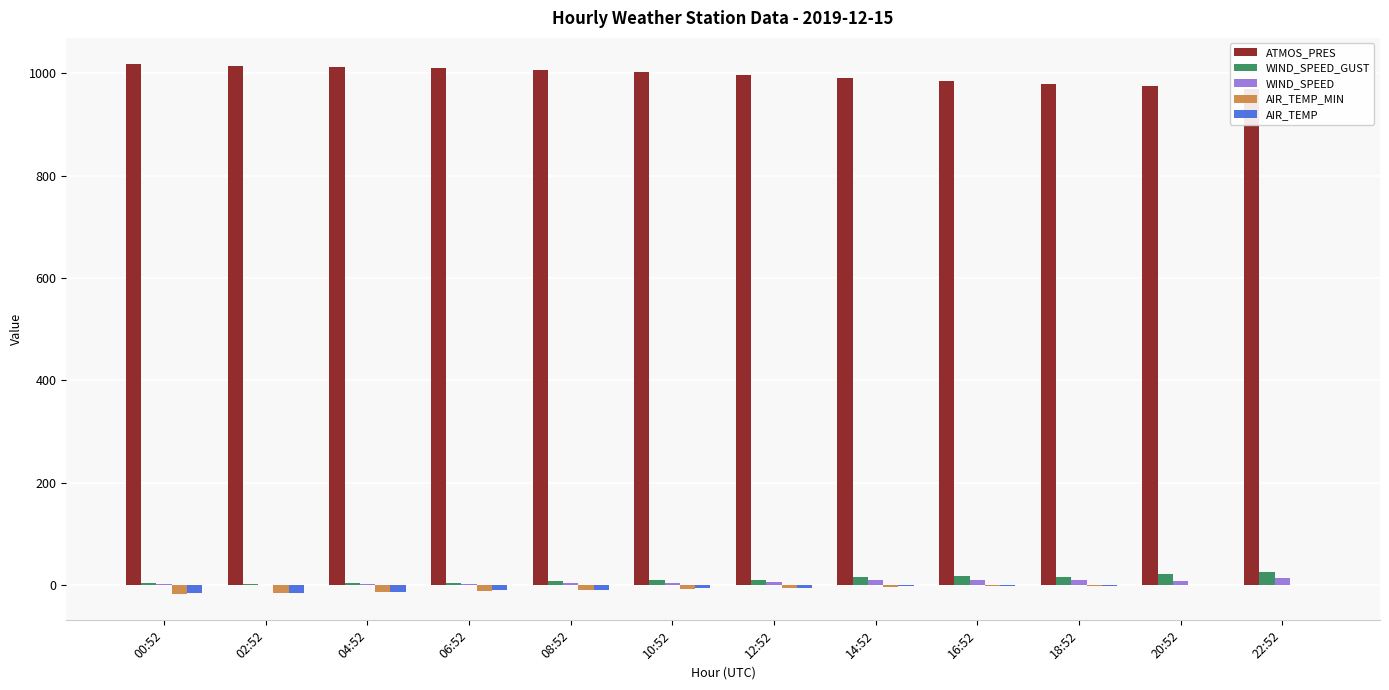

What is the spread (max minus min) of values at 10:52?

1010.0